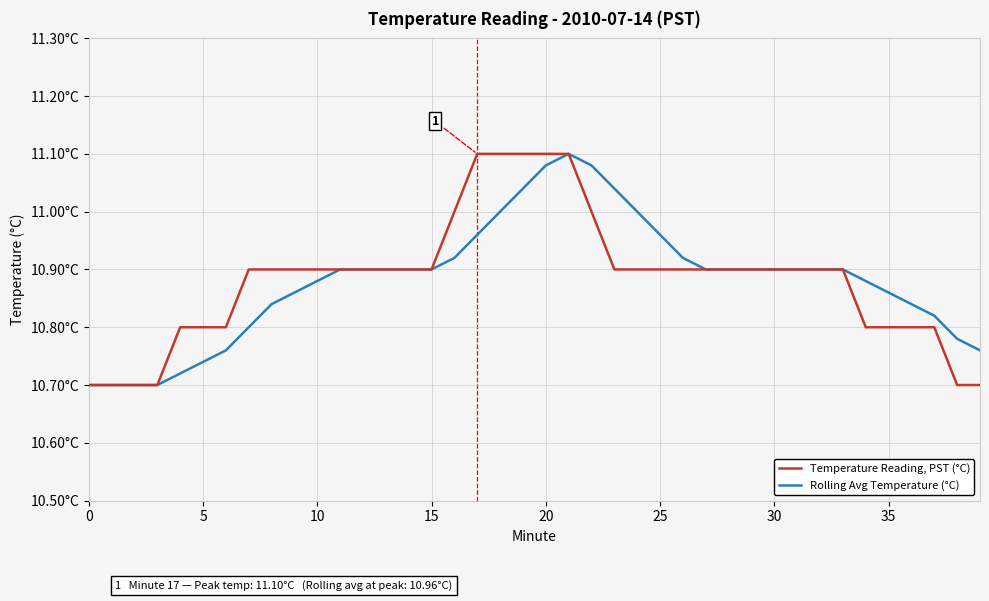

True or false: Temperature Reading, PST (°C) and Rolling Avg Temperature (°C) cross at least once.

False